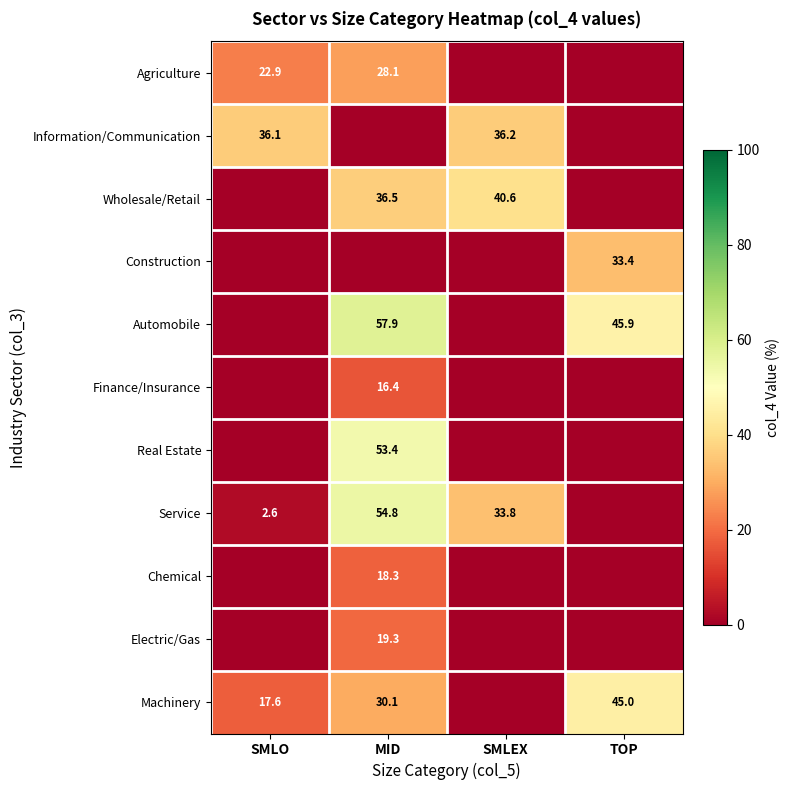

Between MID and TOP, which is larger?

MID